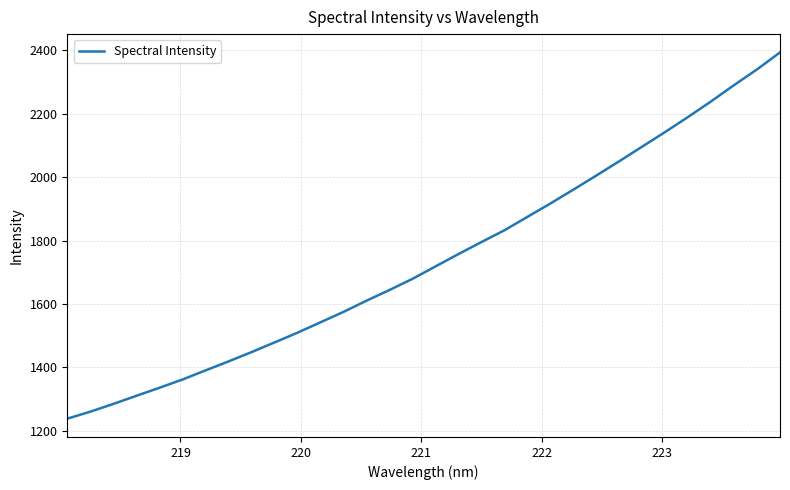

What is the greatest value displayed?

2393.3